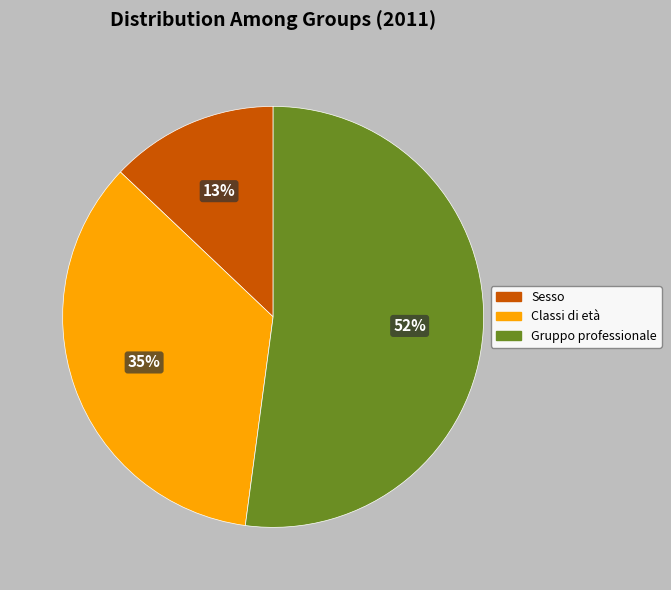

To the nearest percent, what is the average slice percentage?

33%